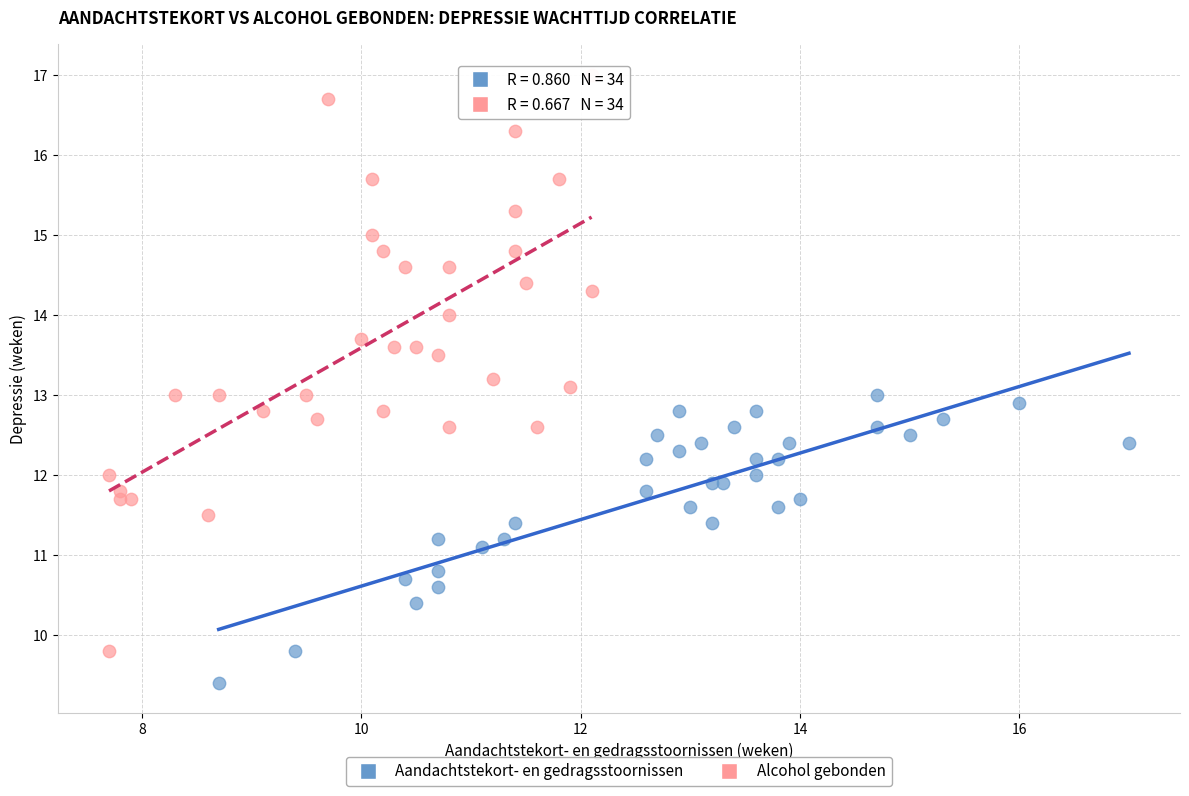

What are all the series names shown in the legend?

Aandachtstekort- en gedragsstoornissen, Alcohol gebonden